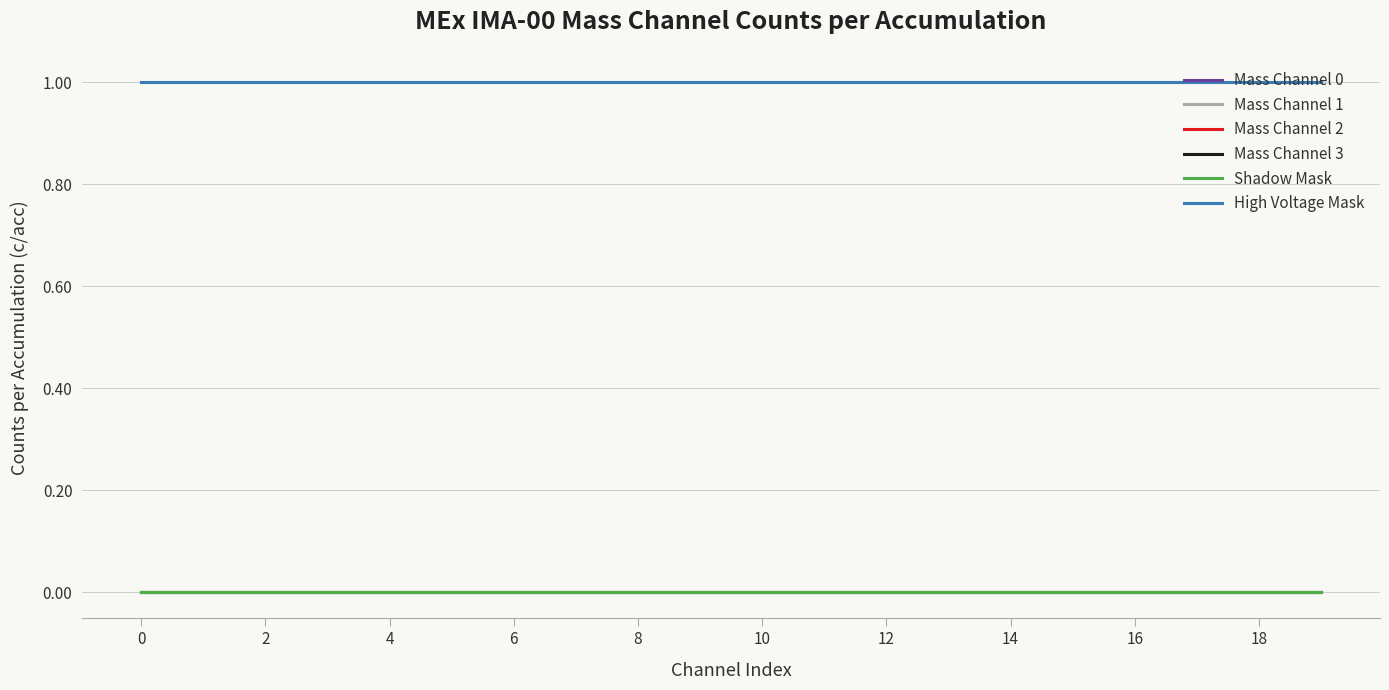

Reading right to left, what are all the values shown in this chart?

Mass Channel 0: 0	0	0	0	0	0	0	0	0	0	0	0	0	0	0	0	0	0	0	0
Mass Channel 1: 0	0	0	0	0	0	0	0	0	0	0	0	0	0	0	0	0	0	0	0
Mass Channel 2: 0	0	0	0	0	0	0	0	0	0	0	0	0	0	0	0	0	0	0	0
Mass Channel 3: 0	0	0	0	0	0	0	0	0	0	0	0	0	0	0	0	0	0	0	0
Shadow Mask: 0	0	0	0	0	0	0	0	0	0	0	0	0	0	0	0	0	0	0	0
High Voltage Mask: 1	1	1	1	1	1	1	1	1	1	1	1	1	1	1	1	1	1	1	1